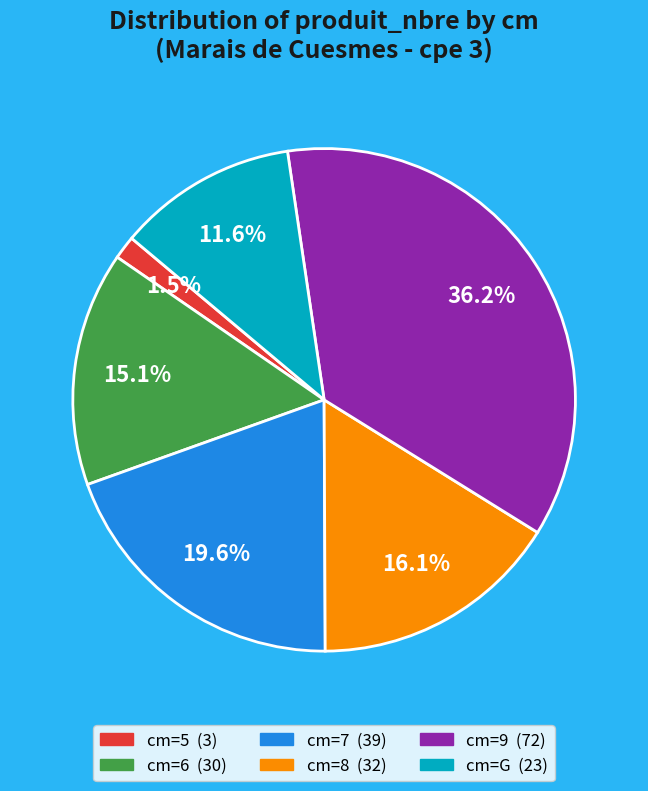

How many slices are in this pie chart?

6